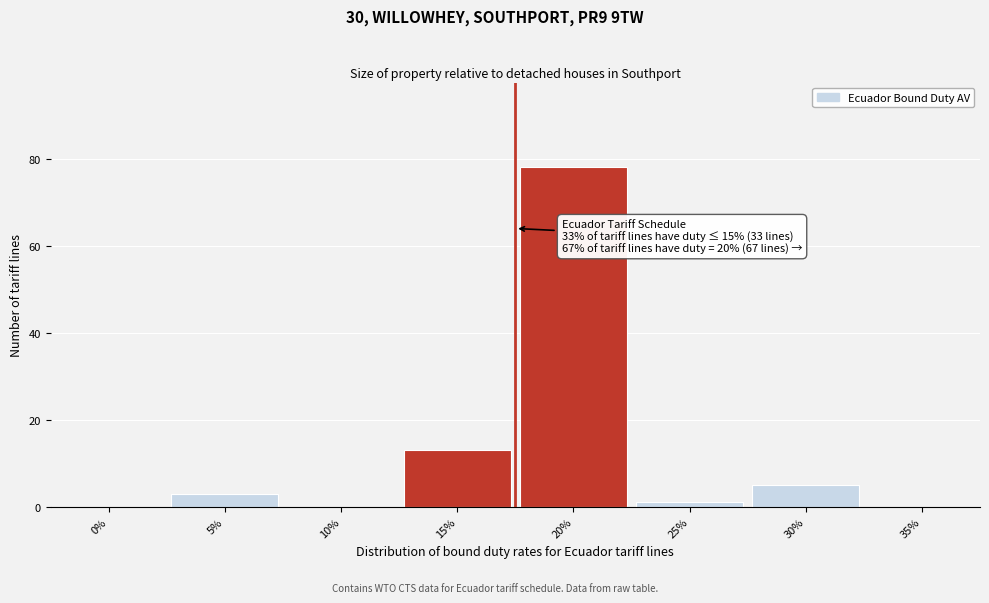

Reading right to left, what are all the values shown in this chart?

35%=0	30%=5	25%=1	20%=78	15%=13	10%=0	5%=3	0%=0